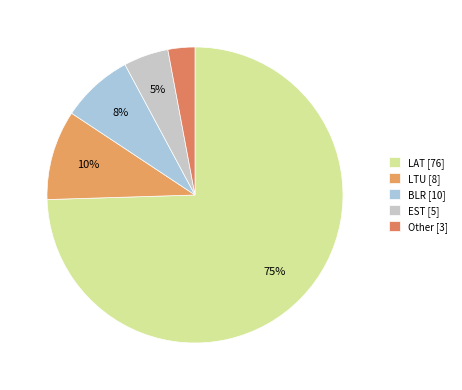

The LAT slice represents 75% of the pie. True or false?

True